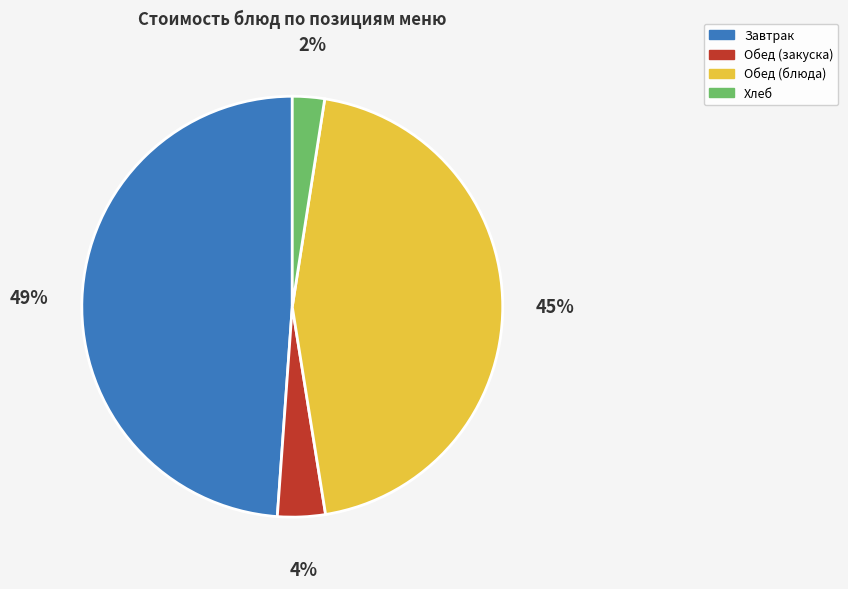

How many slices are in this pie chart?

4